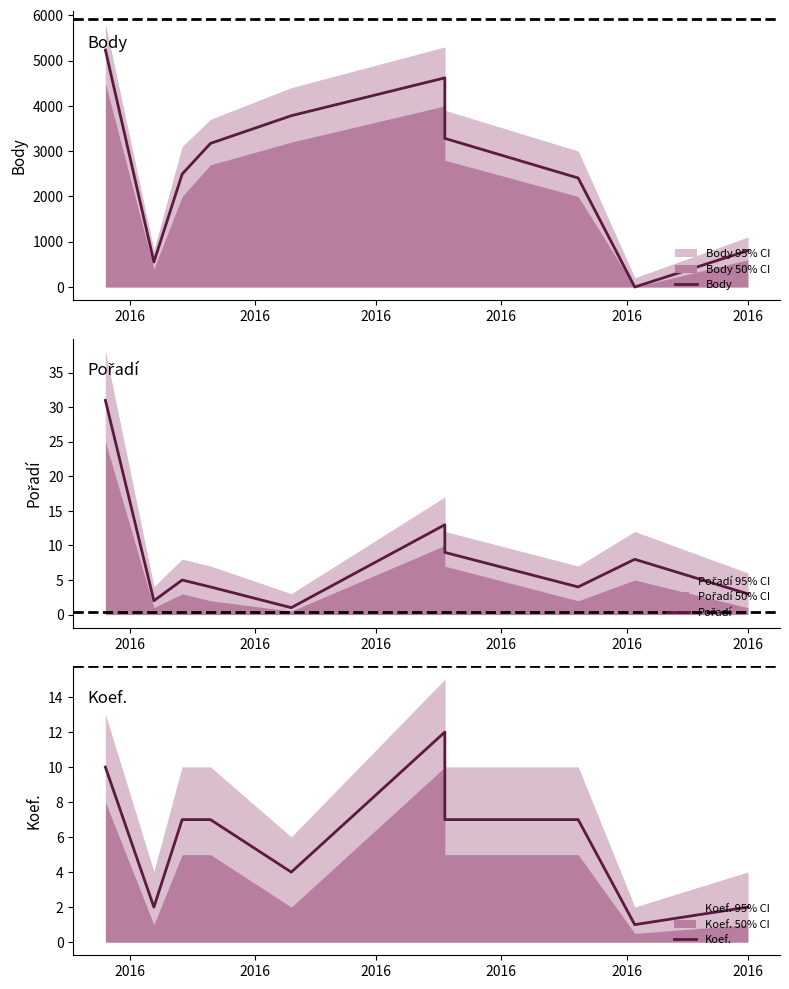

Which series has the largest total across all categories?

Body